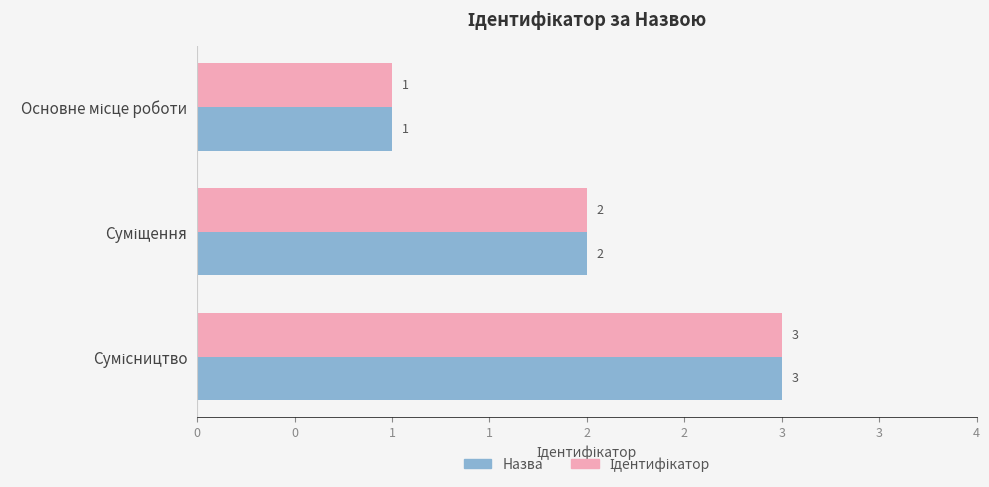

Are the bars horizontal?

Yes